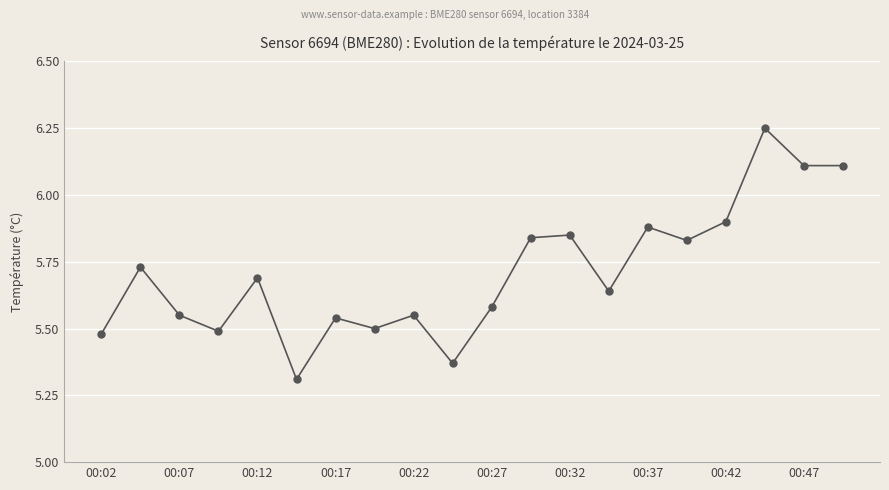

What is the difference between the second highest and minimum values?

0.8